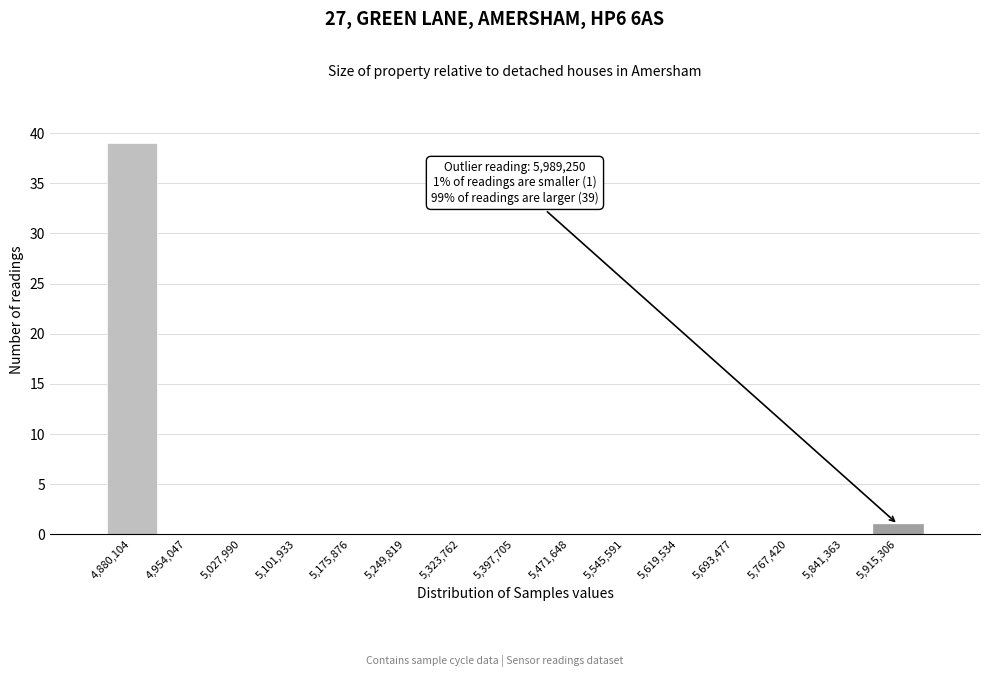

Reading left to right, extract all data points from this chart.

4,880,104=39	4,954,047=0	5,027,990=0	5,101,933=0	5,175,876=0	5,249,819=0	5,323,762=0	5,397,705=0	5,471,648=0	5,545,591=0	5,619,534=0	5,693,477=0	5,767,420=0	5,841,363=0	5,915,306=1